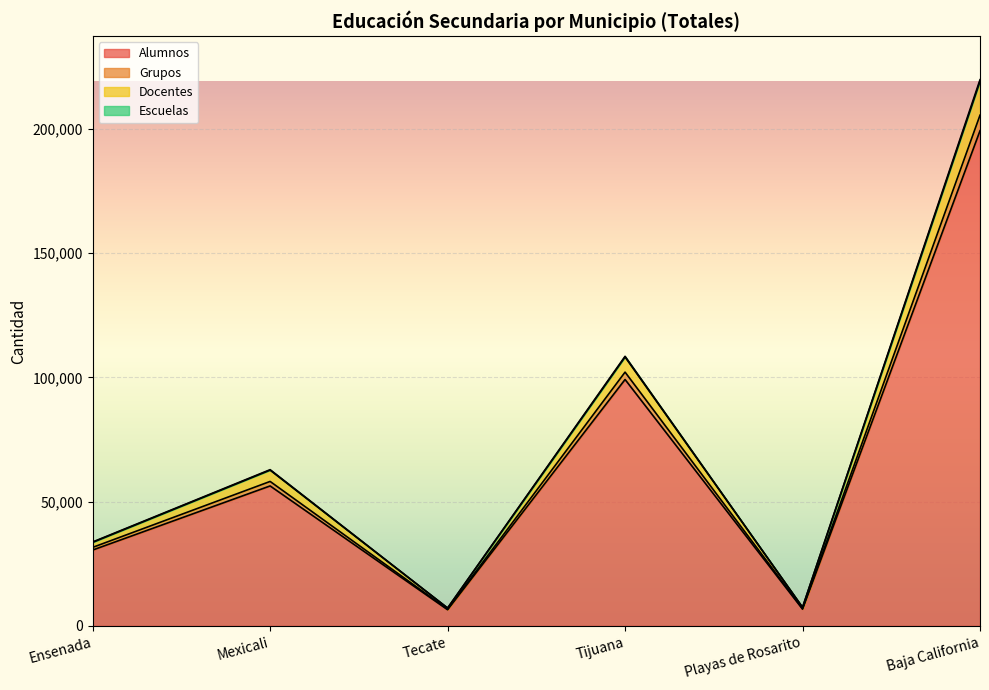

Is it true that Alumnos equals 355372 at Baja California?

False